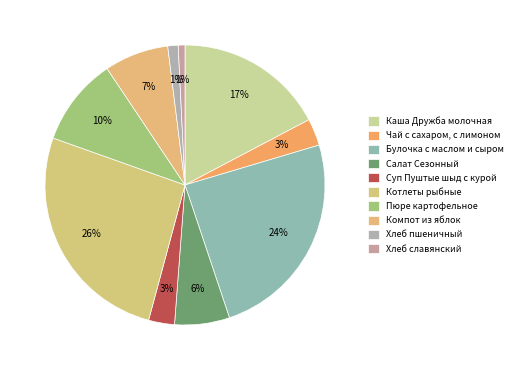

Count the number of slices in the pie.

10